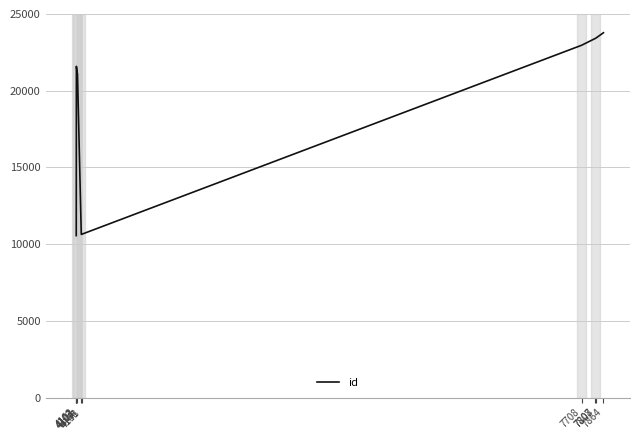

Reading right to left, list all the values displayed in this chart.

7864=23778	7808=23415	7807=23413	7708=22962	4141=10646	4138=10640	4111=21076	4103=21589	4103=21587	4102=10558